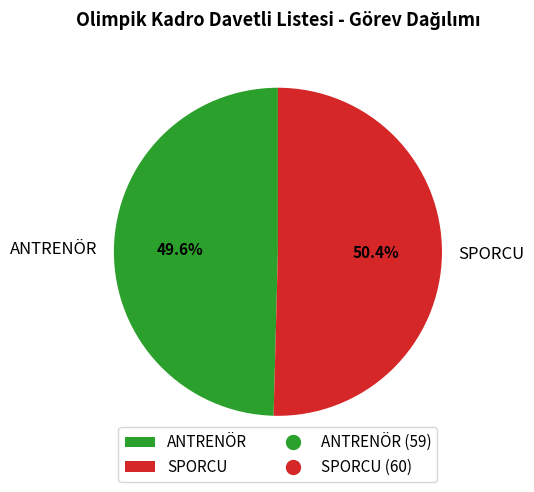

Rank the categories by value from lowest to highest.

ANTRENÖR, SPORCU